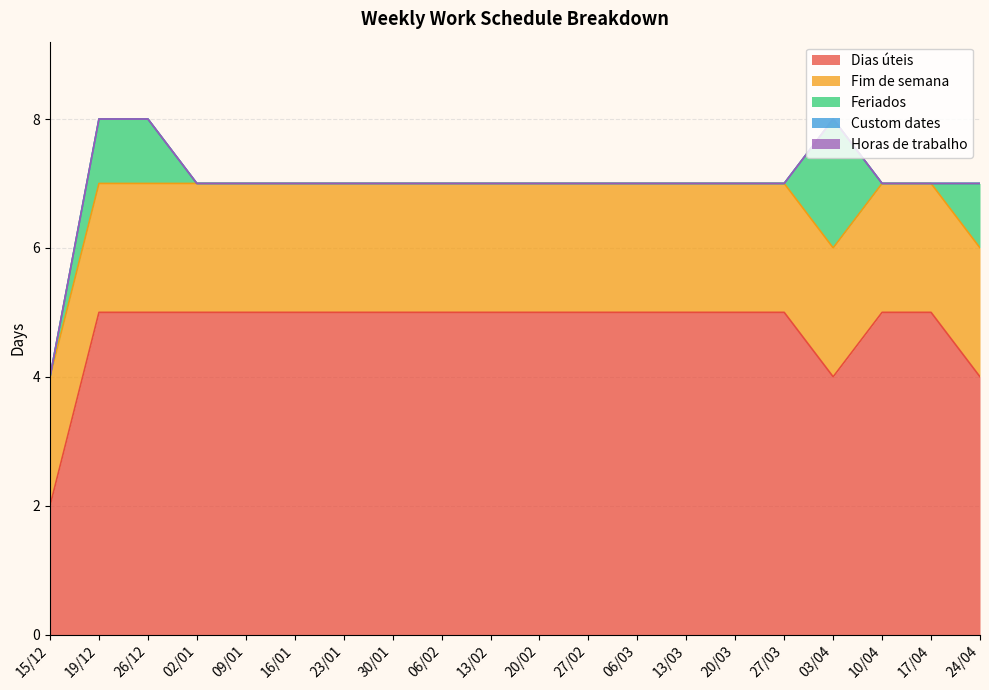

Which label corresponds to the largest value in the chart?

19/12